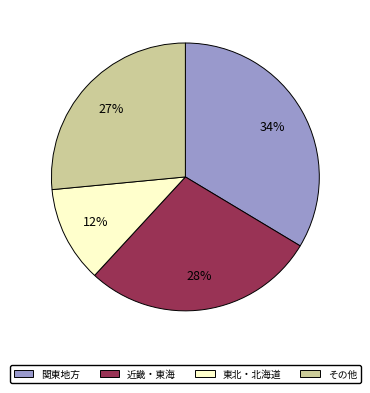

To the nearest percent, what is the difference between the largest and smallest slice percentages?

22%